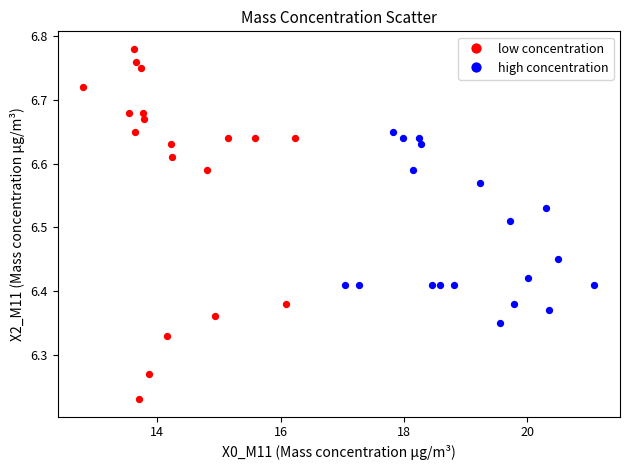

Which series has the largest Y range (max minus min)?

low concentration